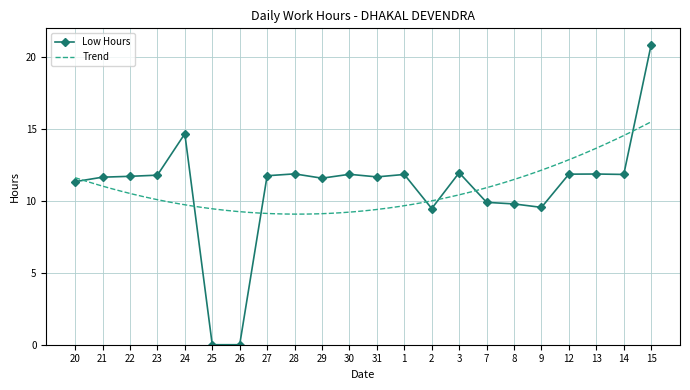

How many interior local valleys (lower than both neighbors) does the data have?

5